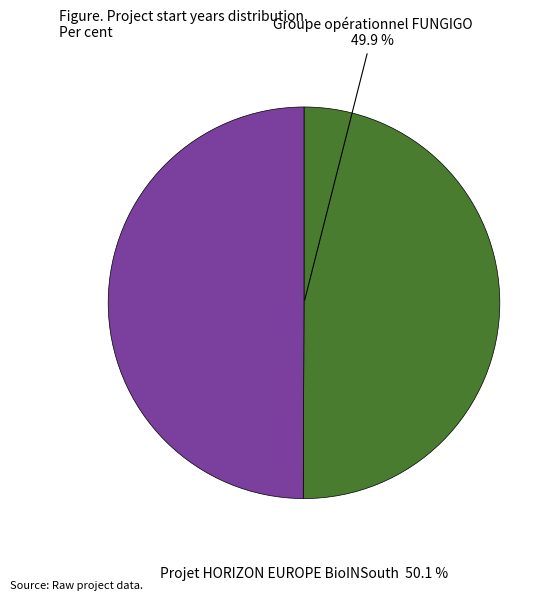

Which slice is the largest?

Projet HORIZON EUROPE BioINSouth